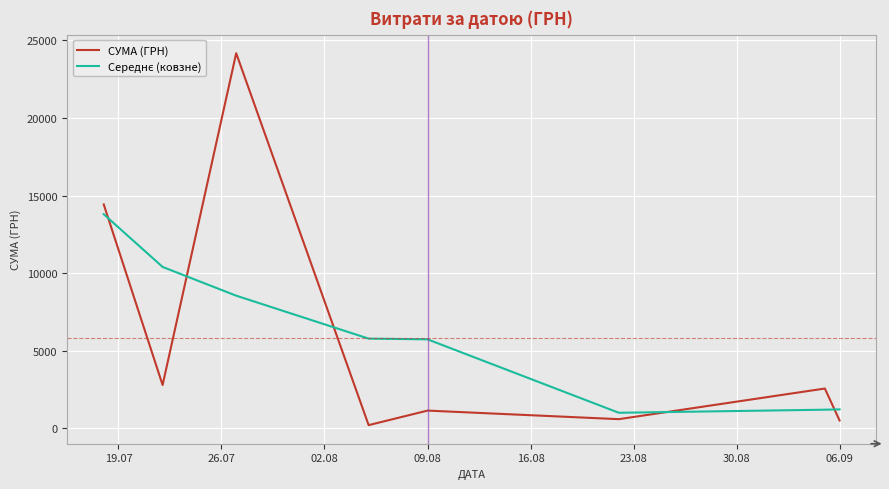

What is the maximum value shown in the chart?

24175.0